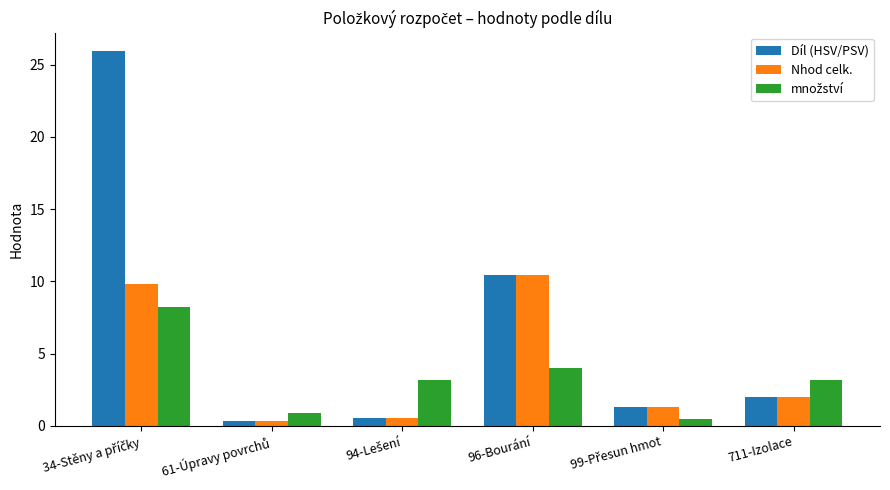

The Nhod celk. series shows 0.8 at 711-Izolace. True or false?

False